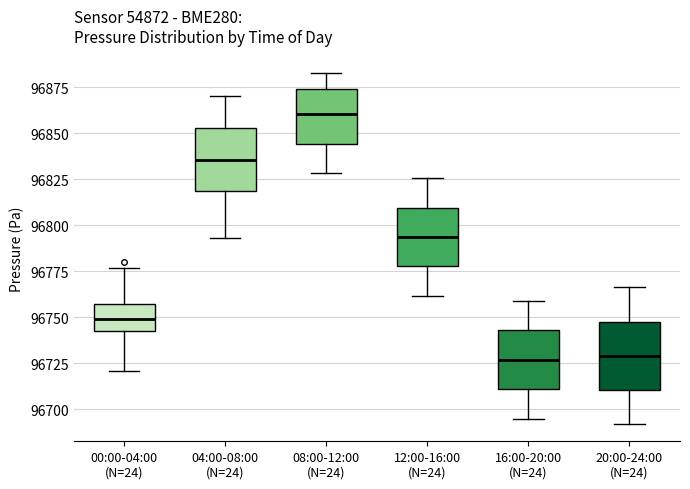

Reading left to right, read every box against the y-axis: the position of its median line, the range the box covers, and the ends of its whiskers. The values are not printed on the chart, so give them approximately, as read against the axis.

00:00-04:00 (N=24): median 96750, box 96740 to 96755, whiskers 96720 to 96775
04:00-08:00 (N=24): median 96835, box 96820 to 96855, whiskers 96795 to 96870
08:00-12:00 (N=24): median 96860, box 96845 to 96875, whiskers 96830 to 96885
12:00-16:00 (N=24): median 96795, box 96780 to 96810, whiskers 96760 to 96825
16:00-20:00 (N=24): median 96725, box 96710 to 96745, whiskers 96695 to 96760
20:00-24:00 (N=24): median 96730, box 96710 to 96750, whiskers 96690 to 96765